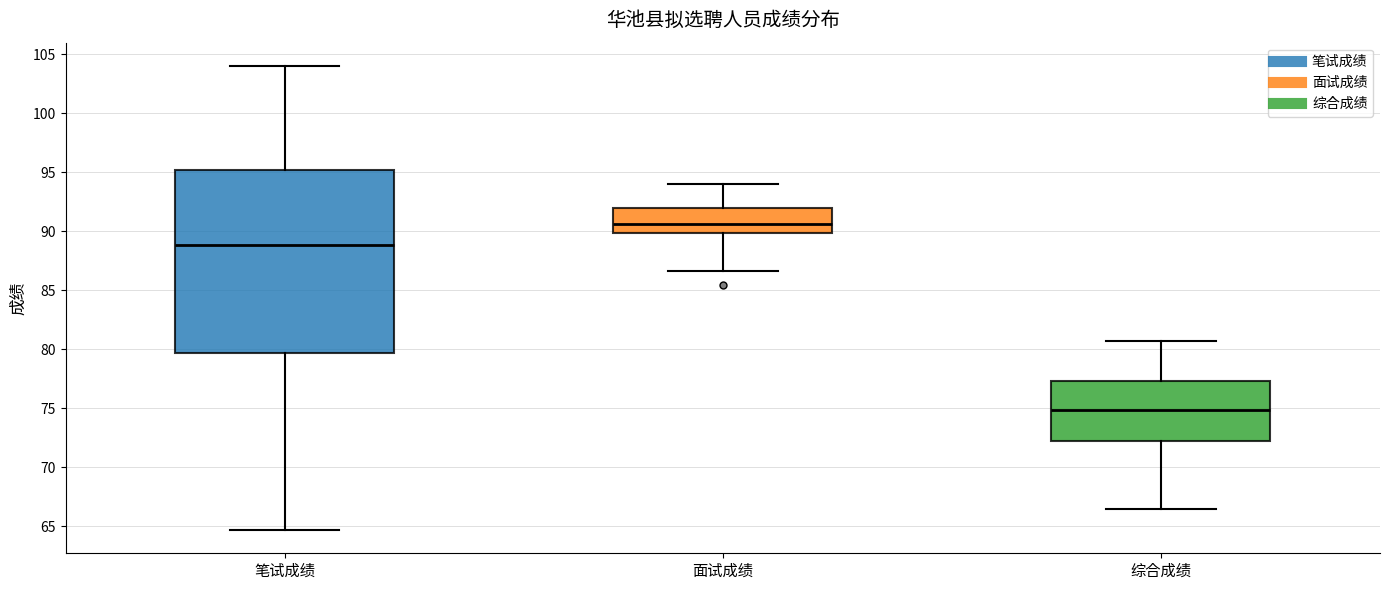

Where is the upper edge of the box for 笔试成绩 on the y-axis? The values are not printed on the chart, so give them approximately, as read against the axis.

95.0